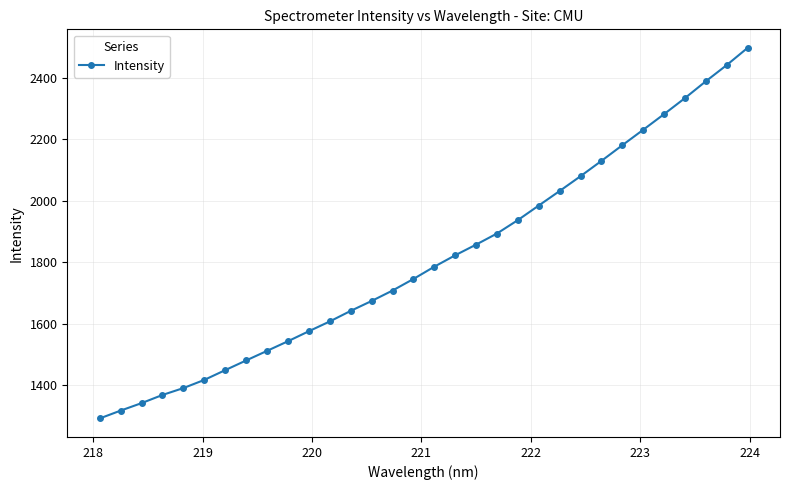

What is the difference between the maximum and minimum values?

1204.9